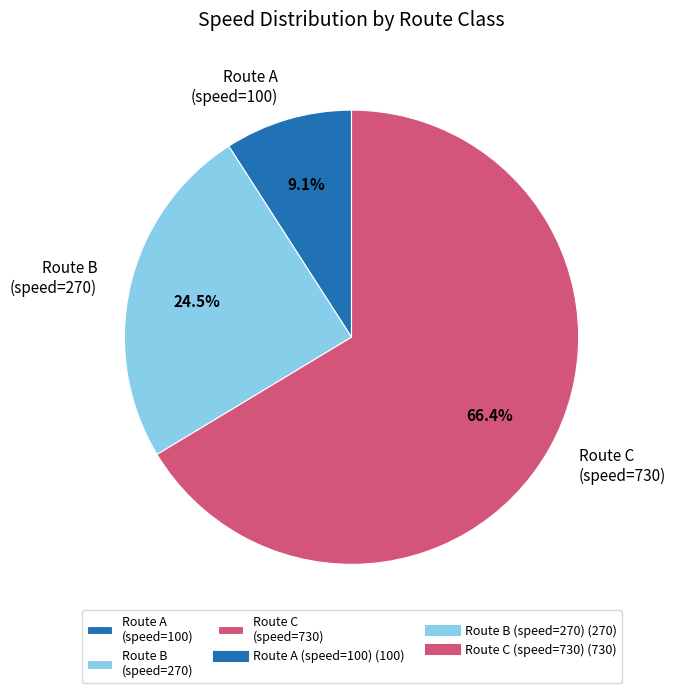

How many slices are in this pie chart?

3